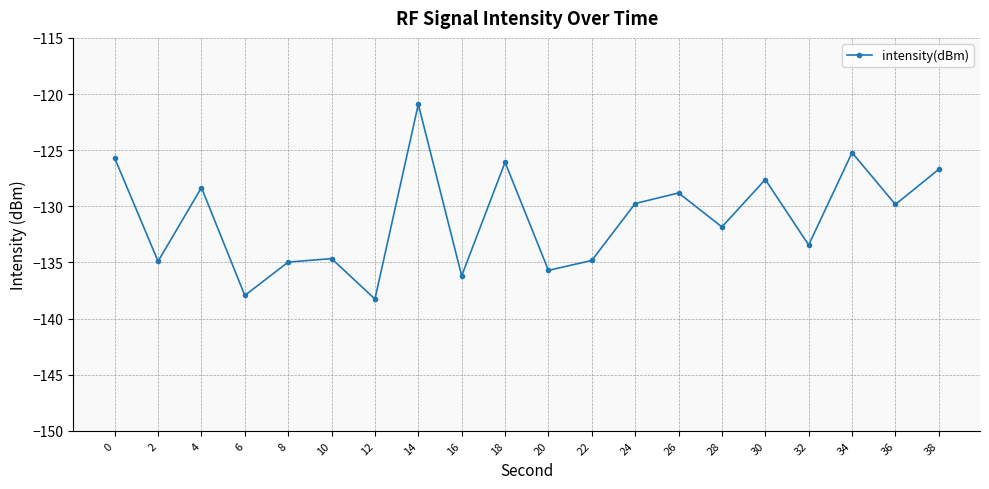

Does the chart have visible grid lines?

Yes